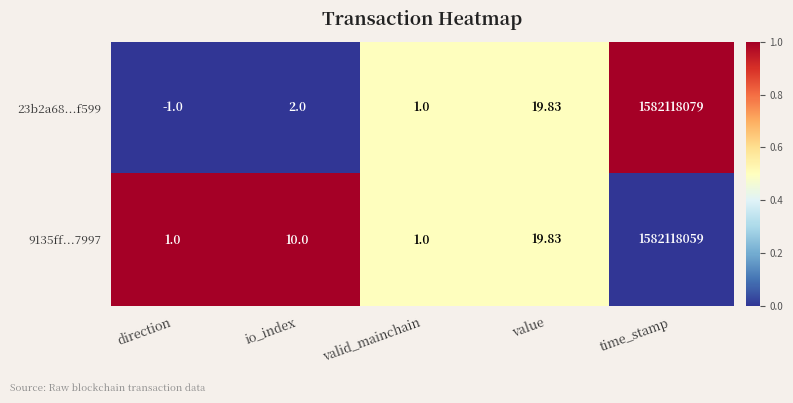

Which category has the lowest value across all series?

direction